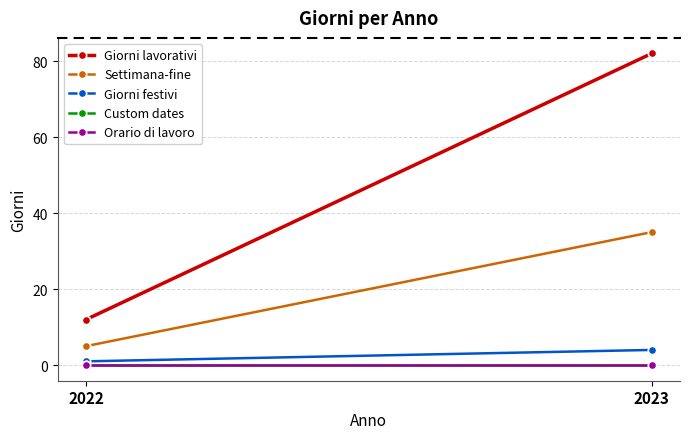

Reading right to left, extract all data points from this chart.

Giorni lavorativi: 82	12
Settimana-fine: 35	5
Giorni festivi: 4	1
Custom dates: 0	0
Orario di lavoro: 0	0